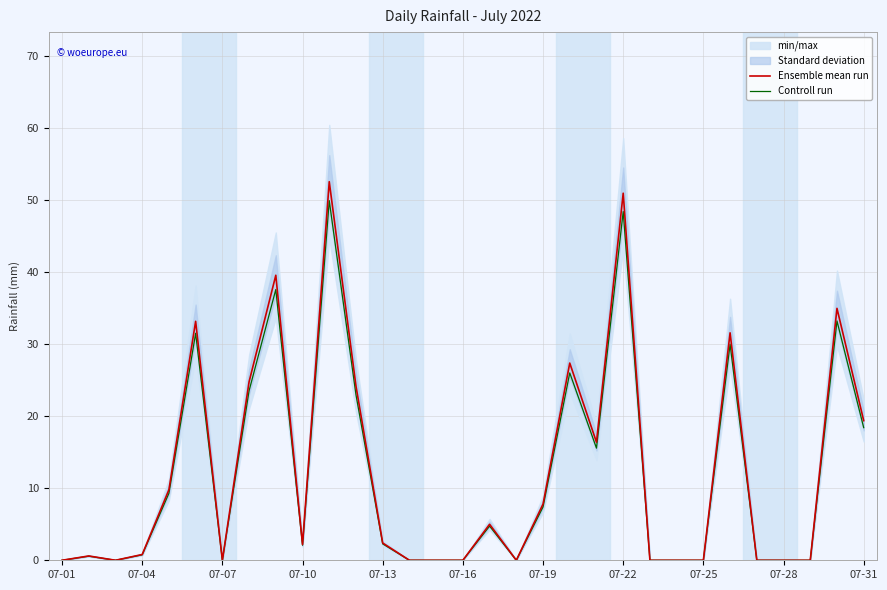

True or false: Ensemble mean run and Controll run intersect in this chart.

False